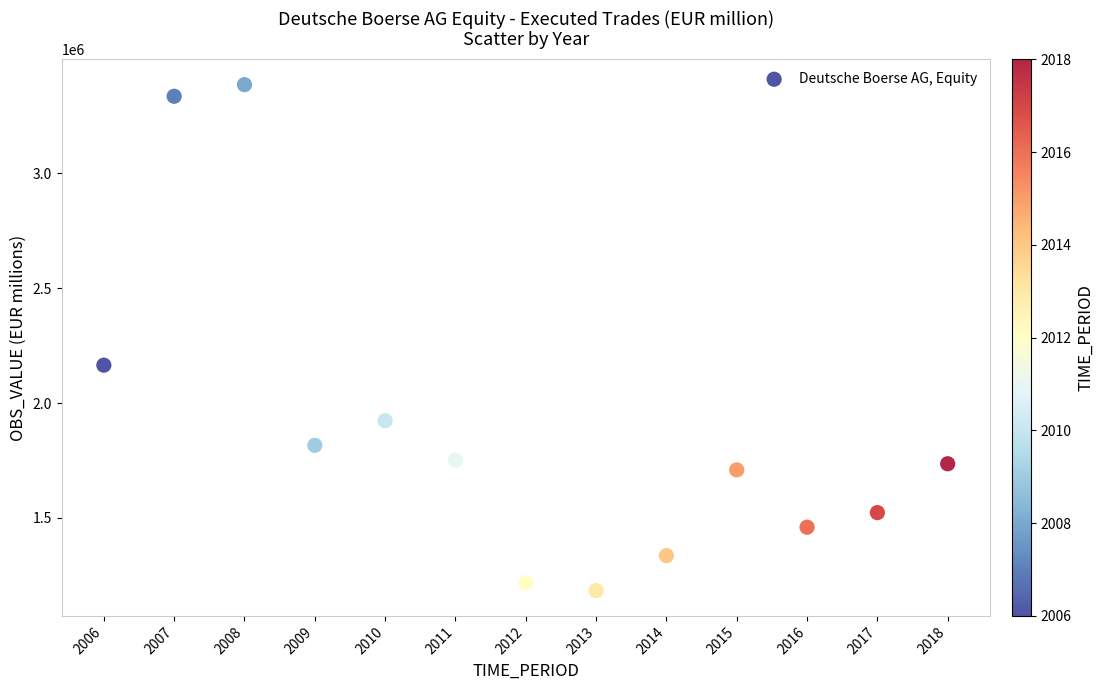

What is the range of X values (max minus min)?

12.0